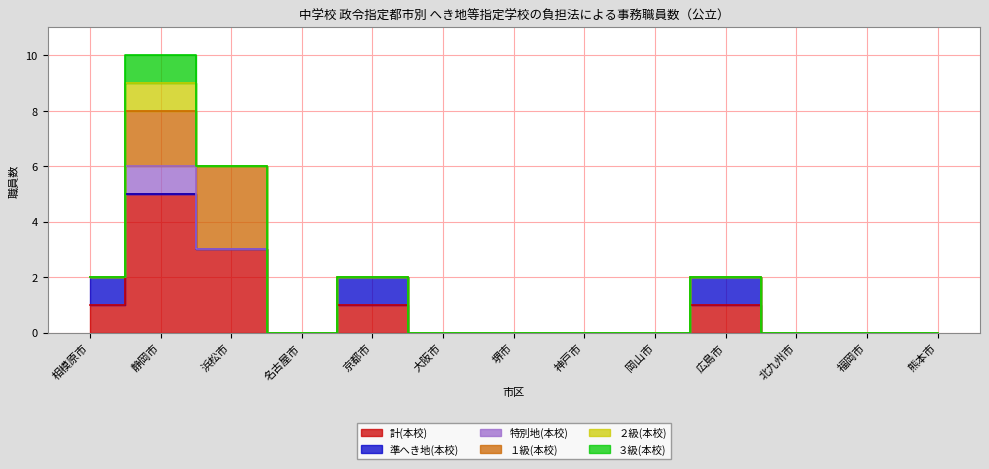

Is it true that 準へき地(本校) equals 1 at 相模原市?

True